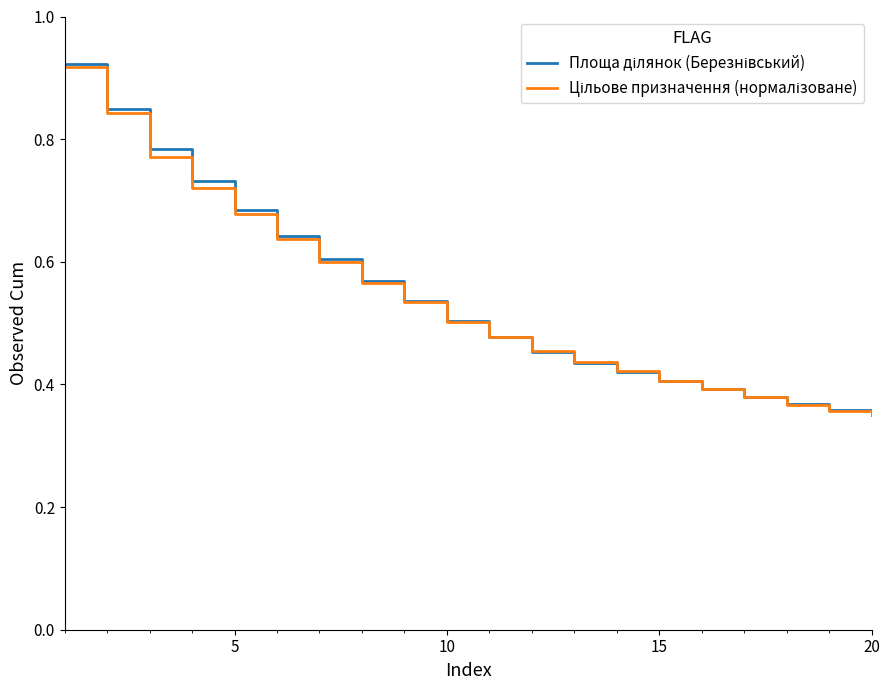

How many lines are shown in the chart?

2